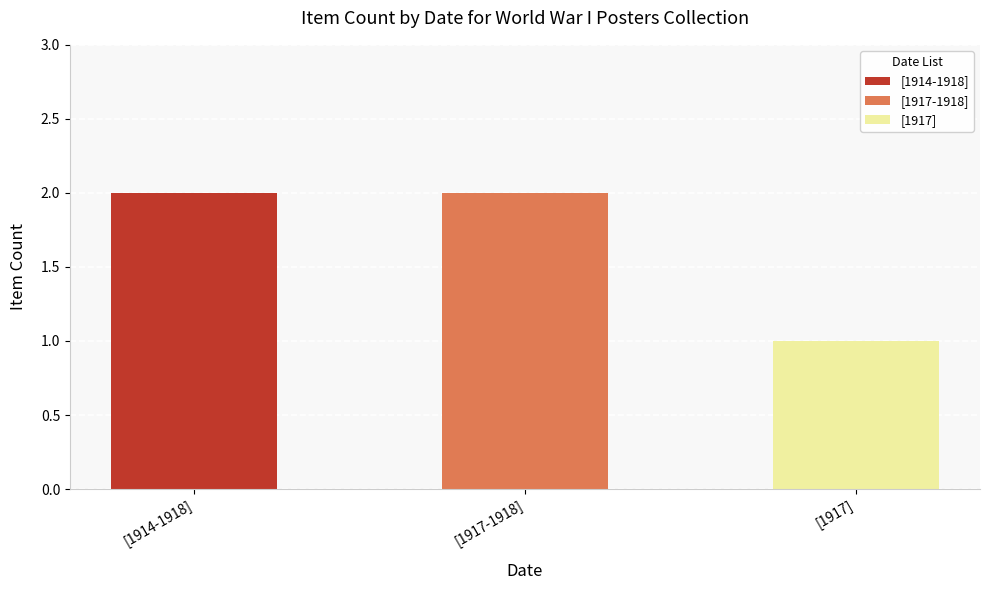

At which category does the chart reach its minimum across all series?

[1917]